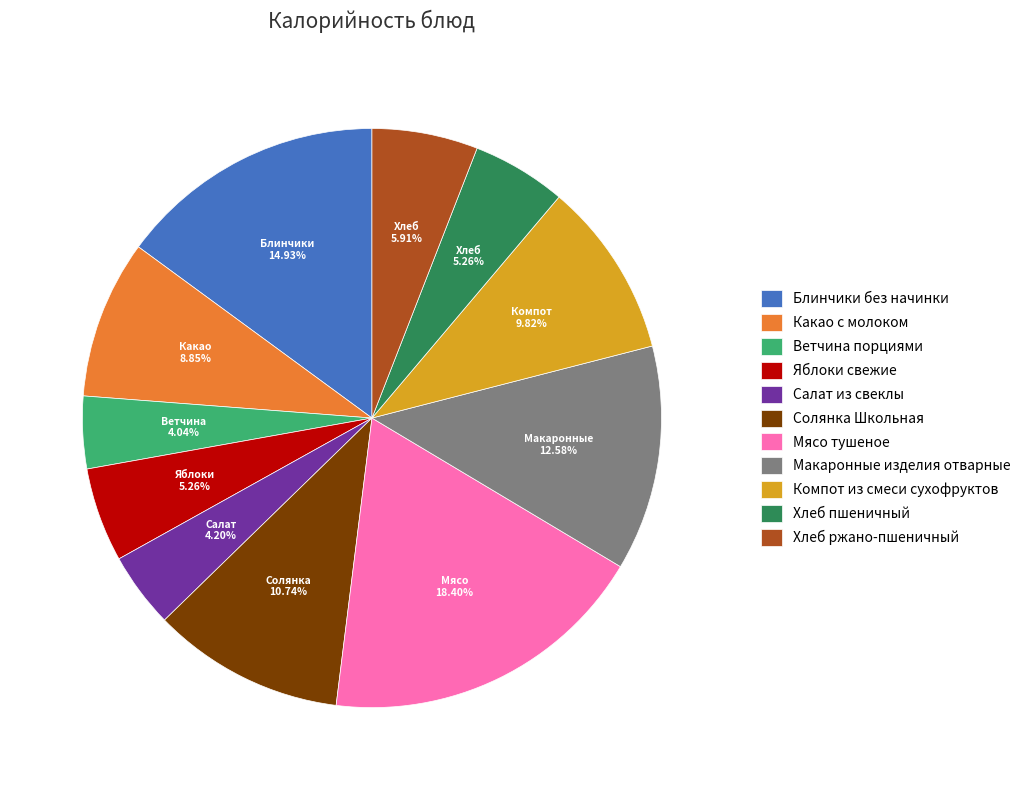

Approximately how many times larger is the value at Какао с молоком compared to Хлеб ржано-пшеничный?

1.5